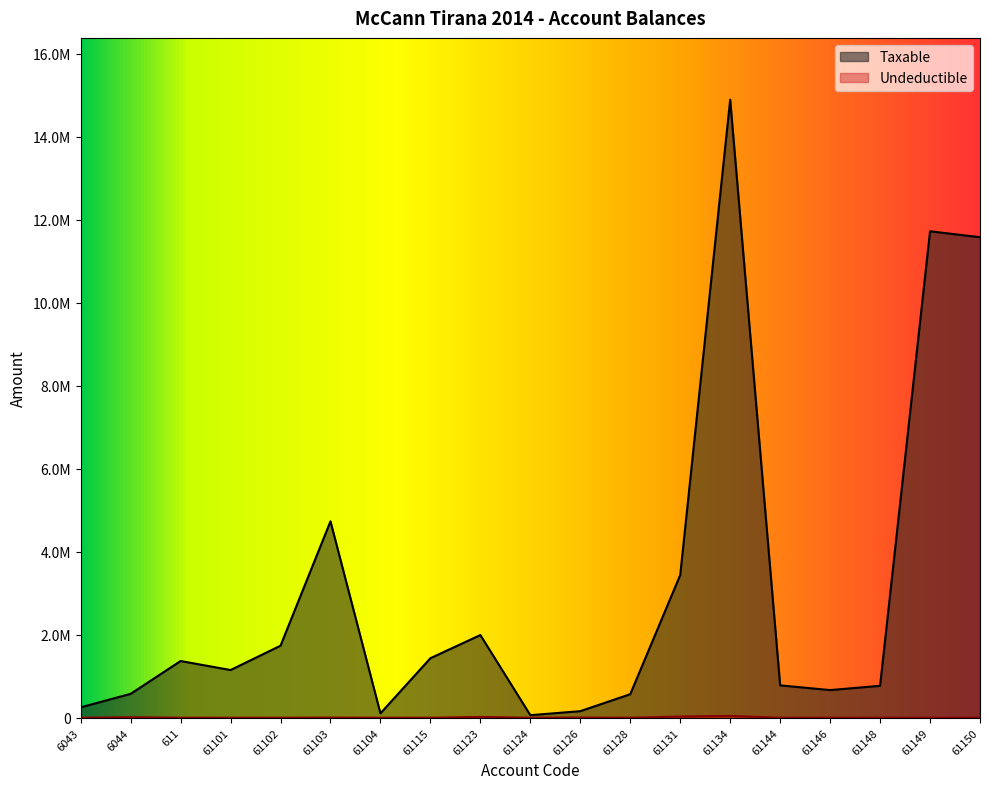

What are all the series names shown in the legend?

Taxable, Undeductible